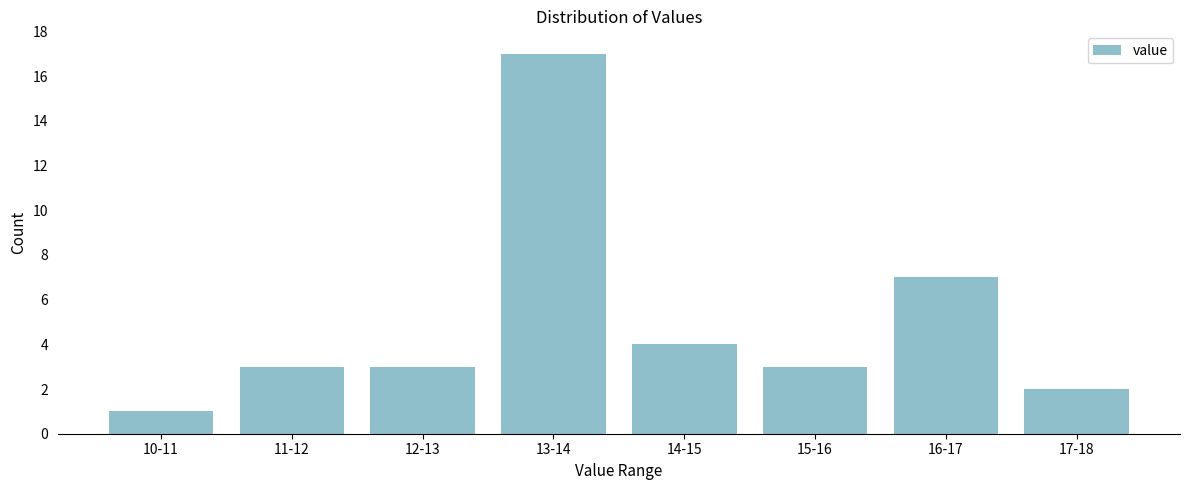

Reading left to right, what are all the values shown in this chart?

10-11=1	11-12=3	12-13=3	13-14=17	14-15=4	15-16=3	16-17=7	17-18=2